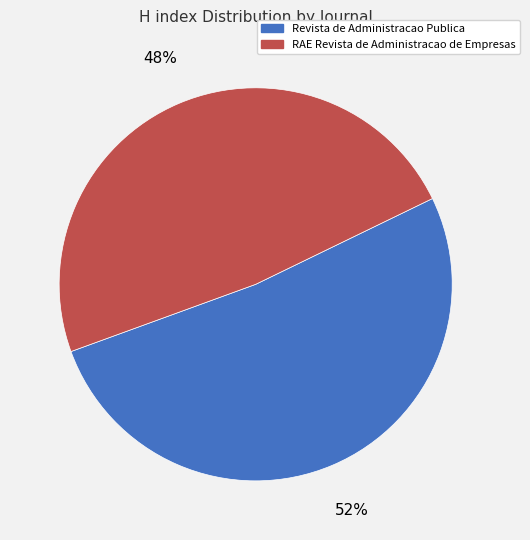

How many segments does this pie chart have?

2